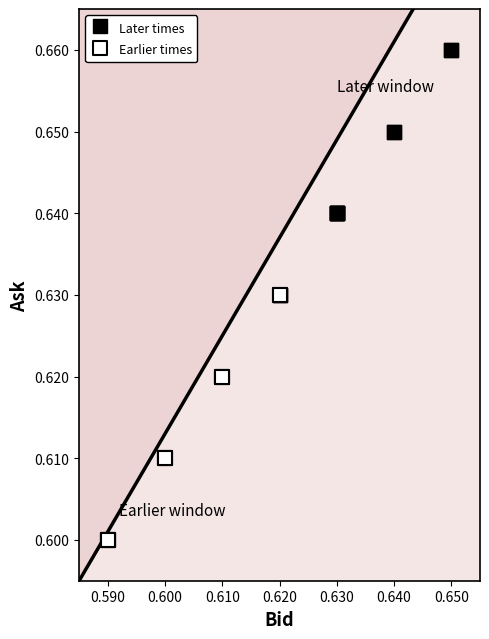

Which series contains the lowest Y value?

Earlier times